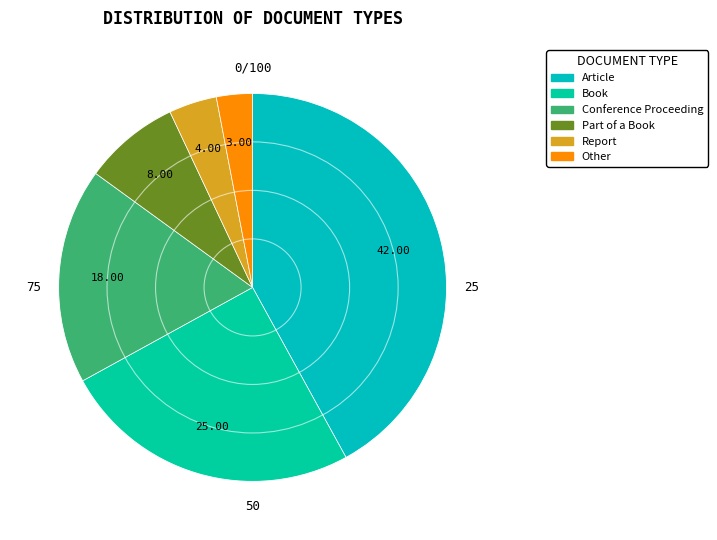

How much of the chart is everything except Other?

97.0%